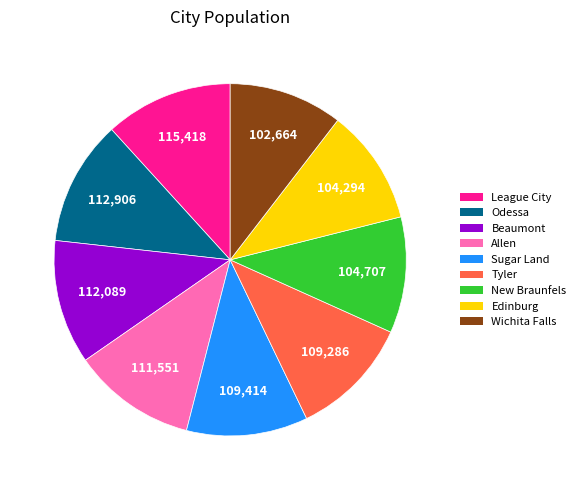

What is the ratio of the value at League City to the value at Allen?

1.0